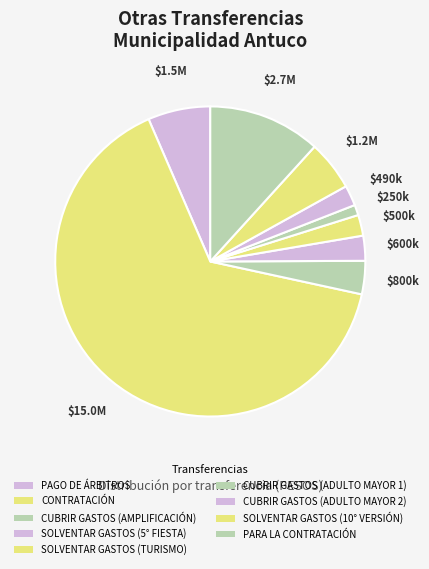

Count the number of slices in the pie.

9